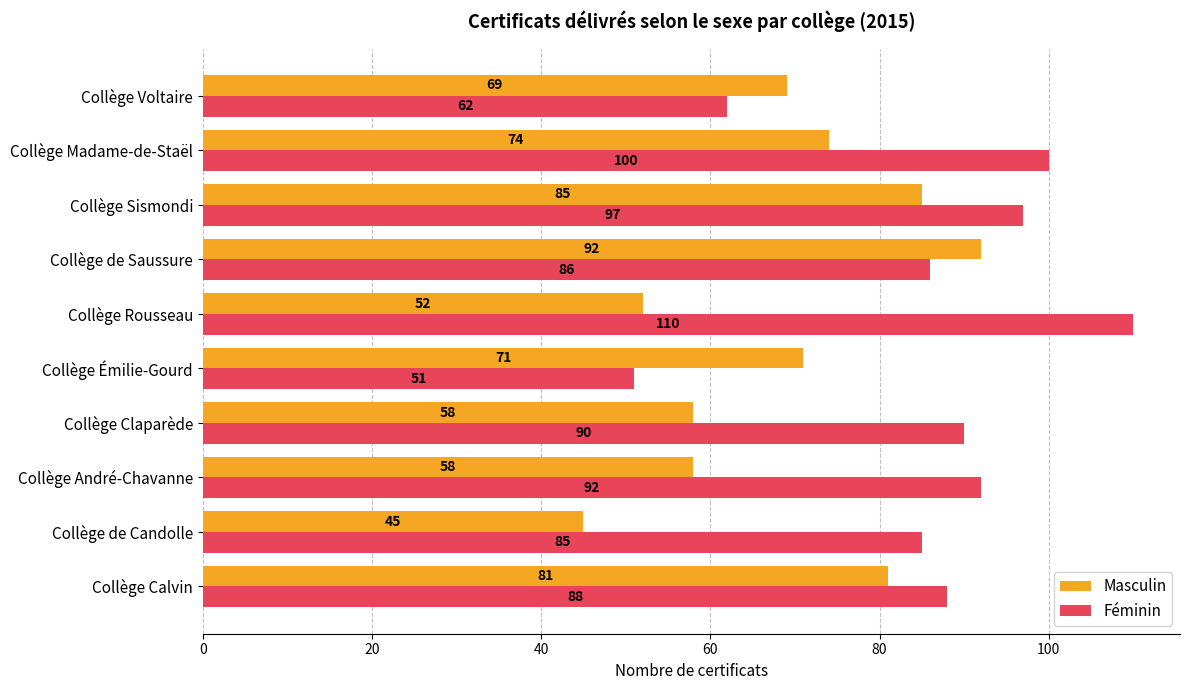

What is the greatest value displayed?

110